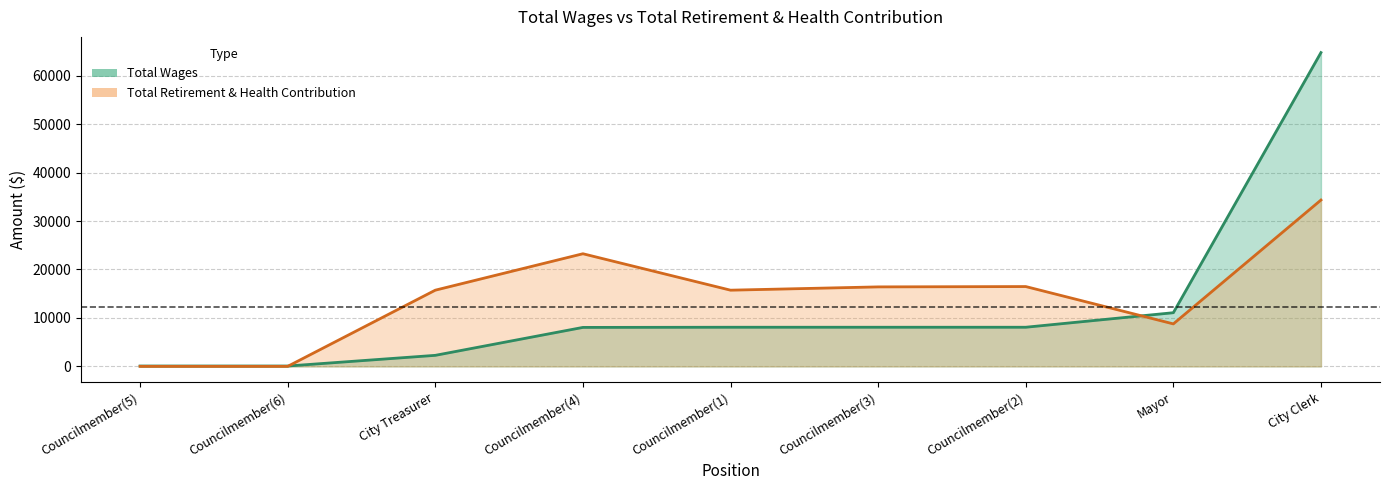

True or false: Total Retirement & Health Contribution (line) and Total Wages (line) intersect in this chart.

True